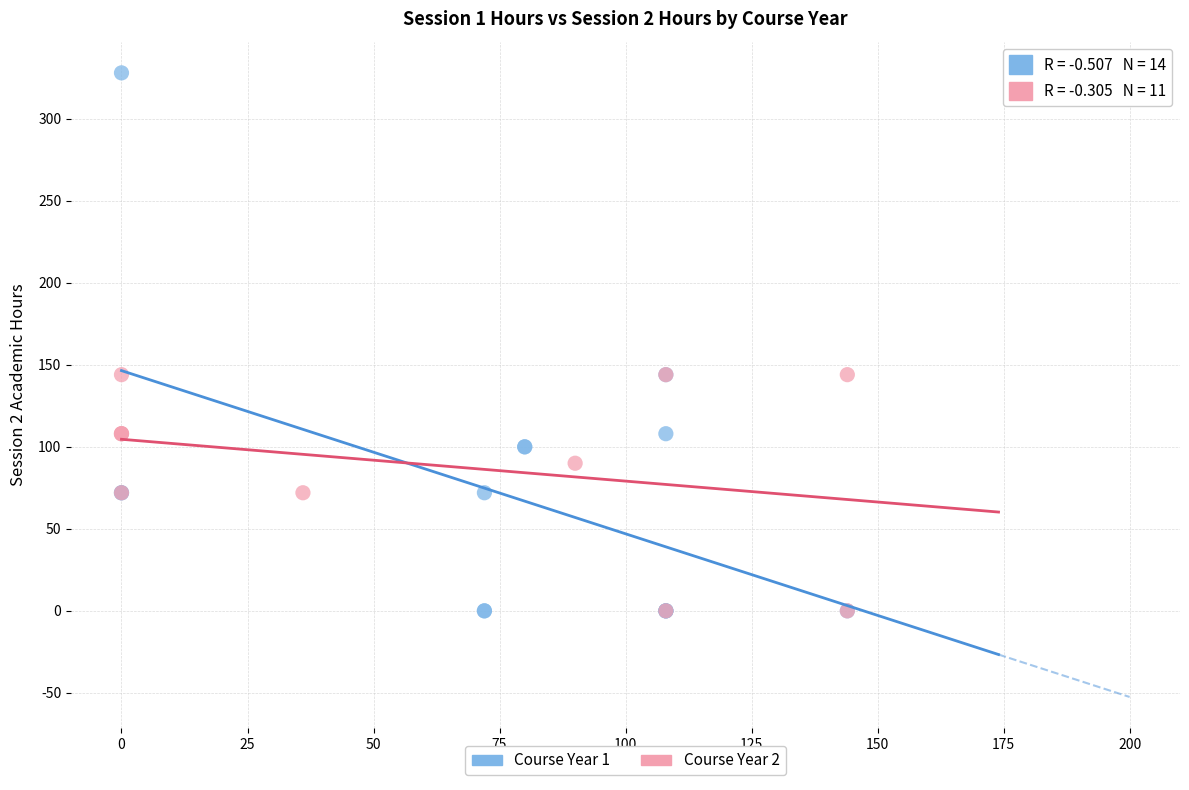

Which series reaches the maximum Y coordinate?

Course Year 1